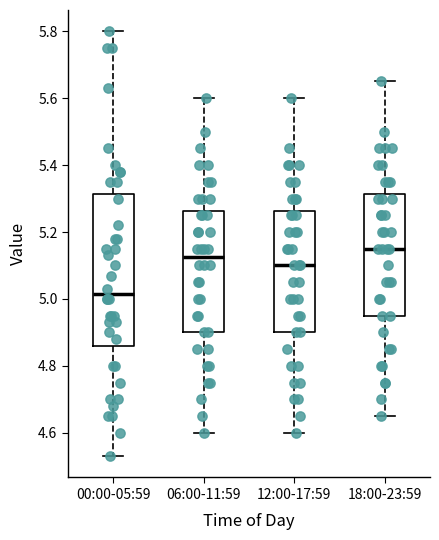

Which box's median line is the lowest?

00:00-05:59